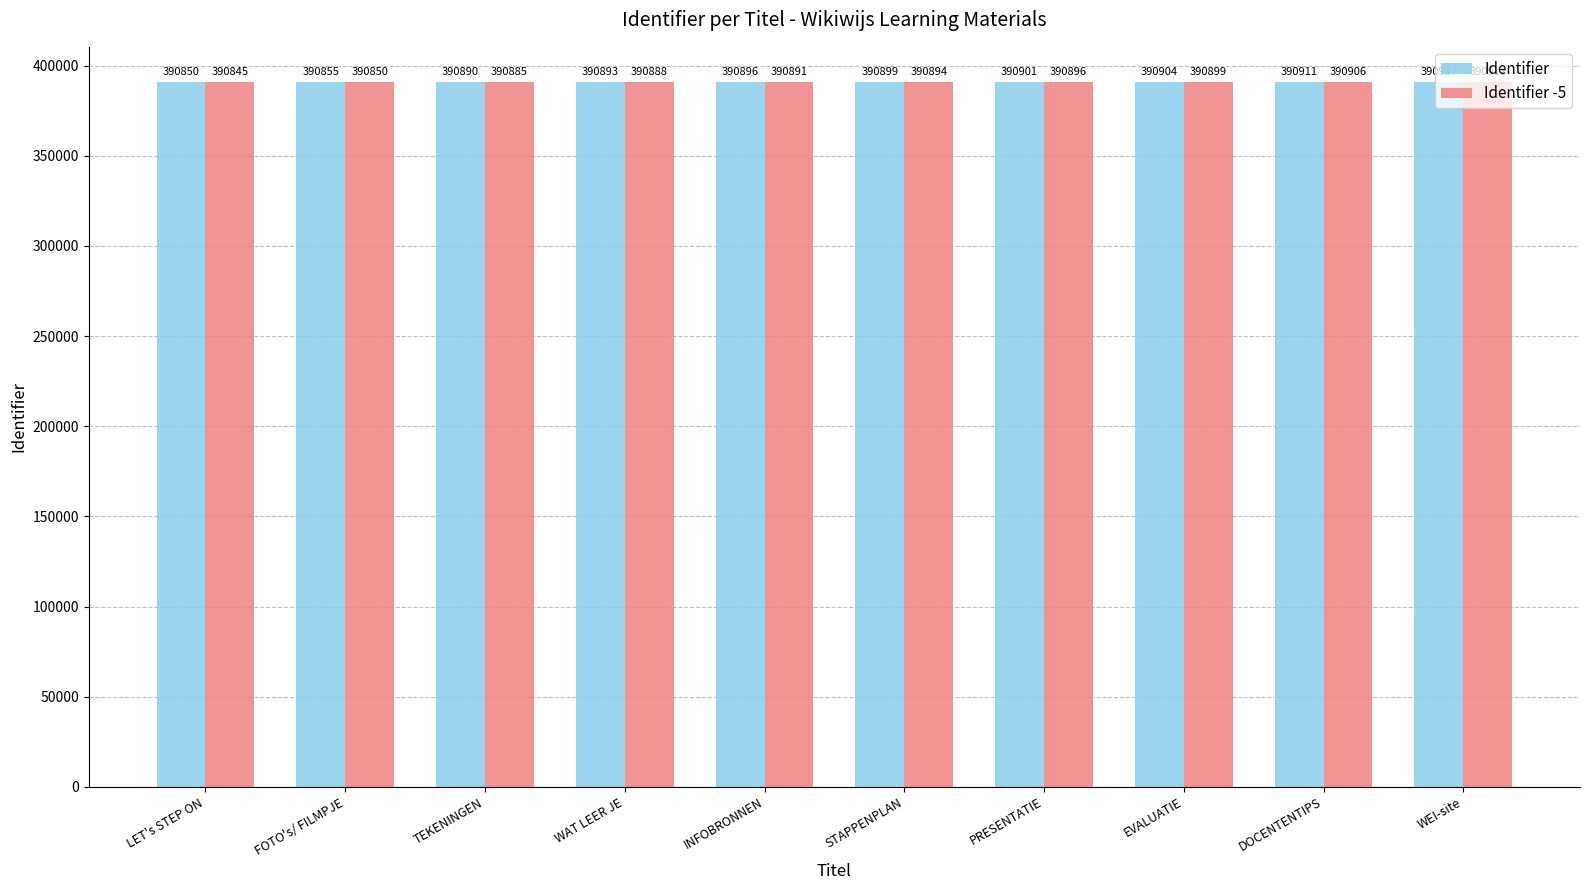

Rank the series by their average value, from highest to lowest.

Identifier, Identifier -5